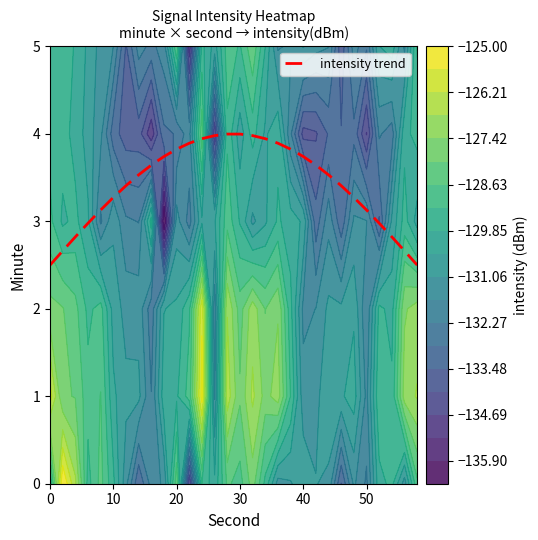

What is the minimum value for intensity trend?

2.5